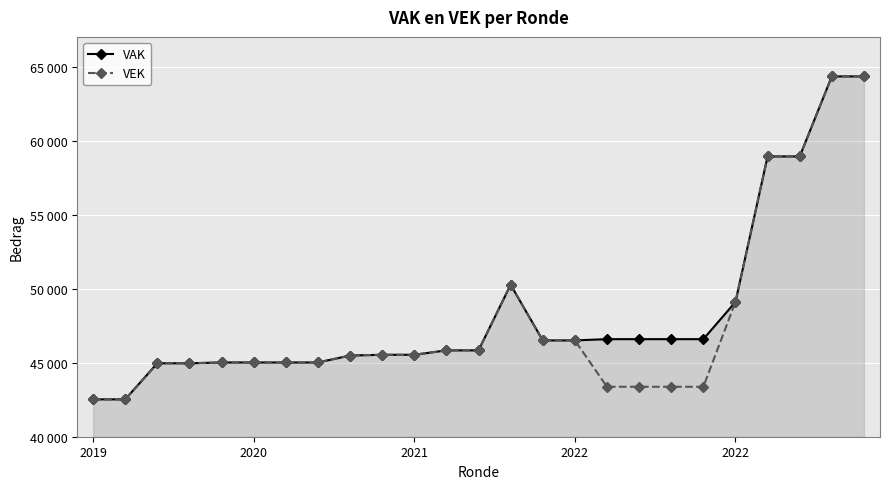

Does the chart have visible grid lines?

Yes